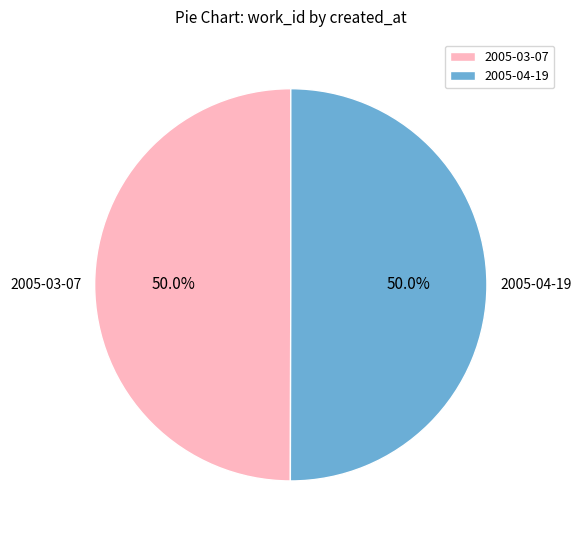

How many segments does this pie chart have?

2